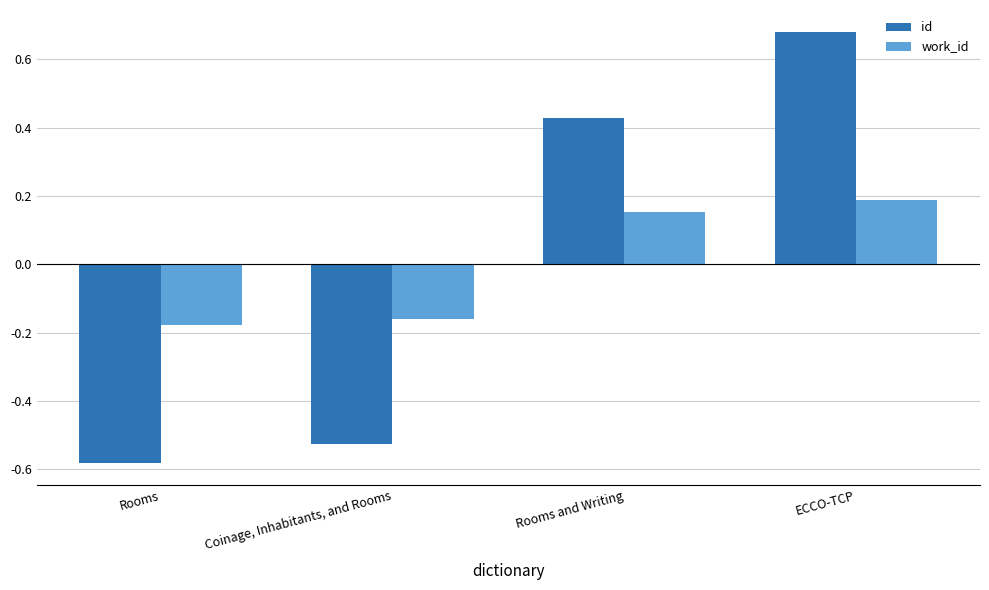

At how many categories does at least one series exceed 0?

2